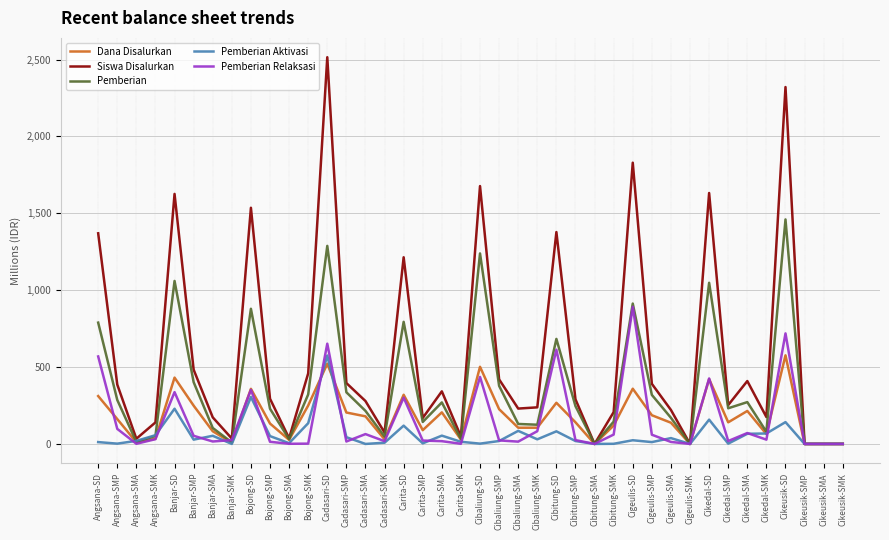

The Pemberian series shows 400.8 at Cibitung-SMP. True or false?

False